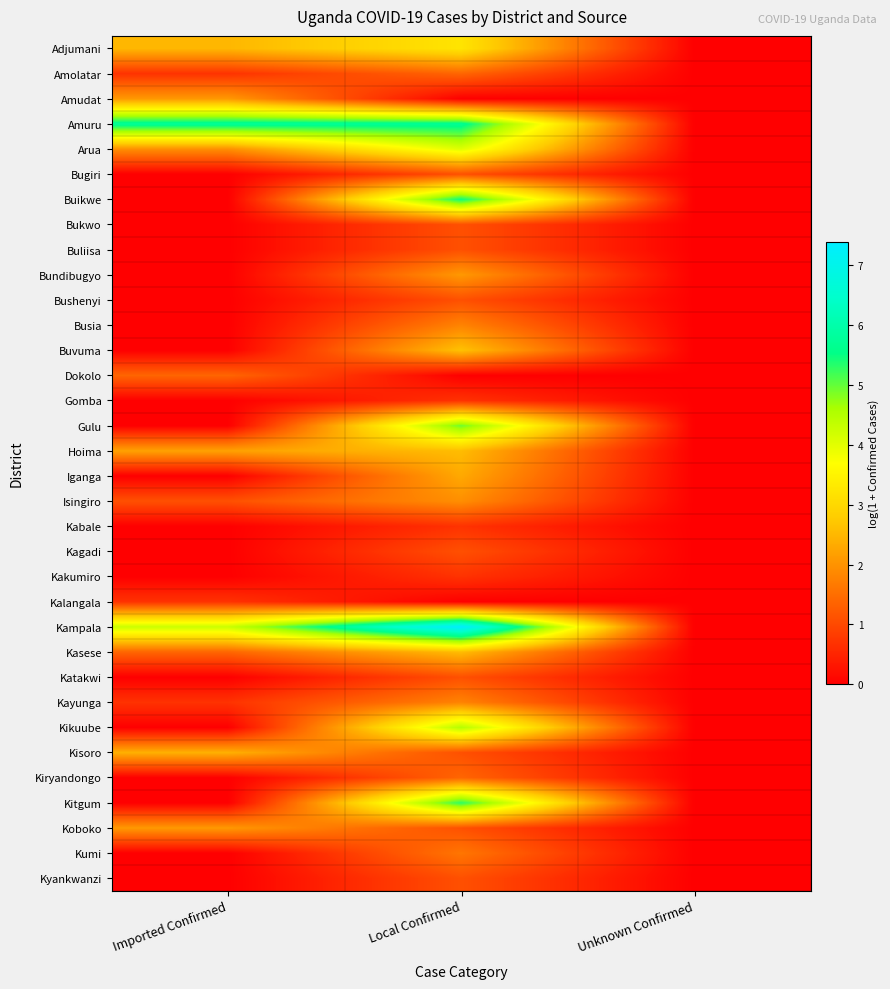

Which series changed the most between Local Confirmed and Unknown Confirmed?

Kampala